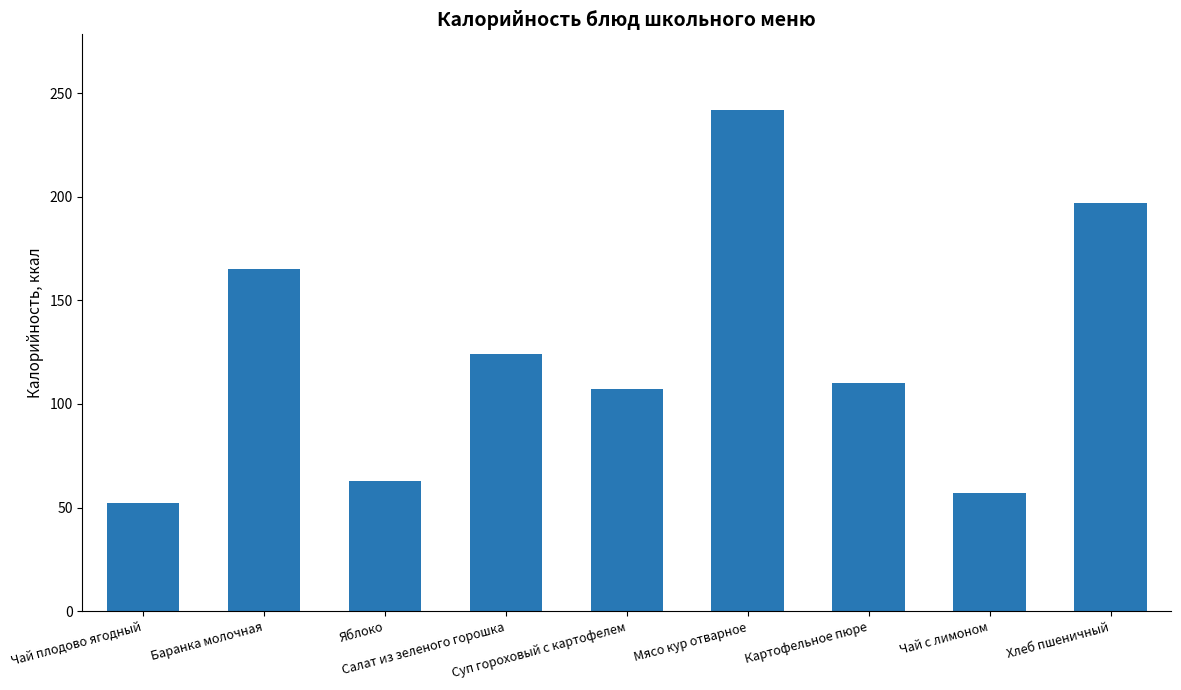

What is the label of the 2nd bar from the right?

Чай с лимоном